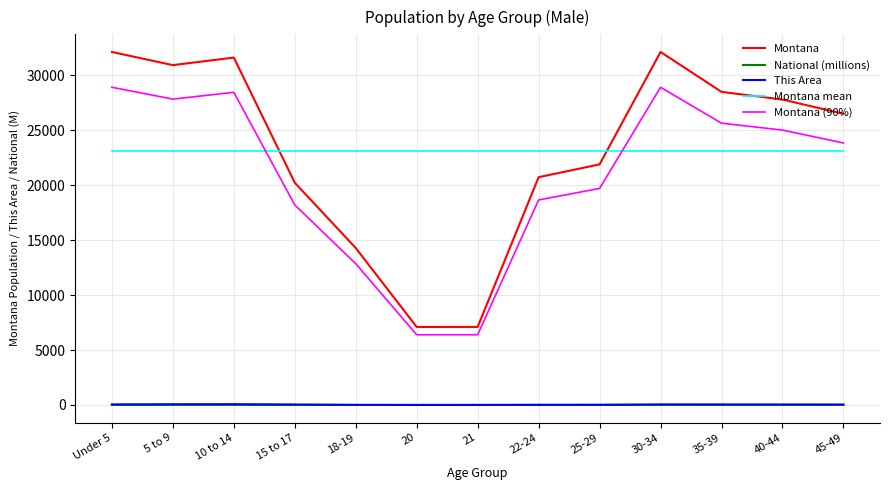

What is the total value across all series at 15 to 17?

61635.9